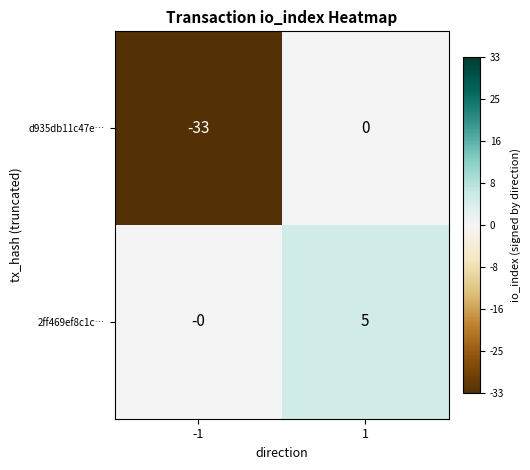

What value does the 2ff469ef8c1c… series have at 1?

5